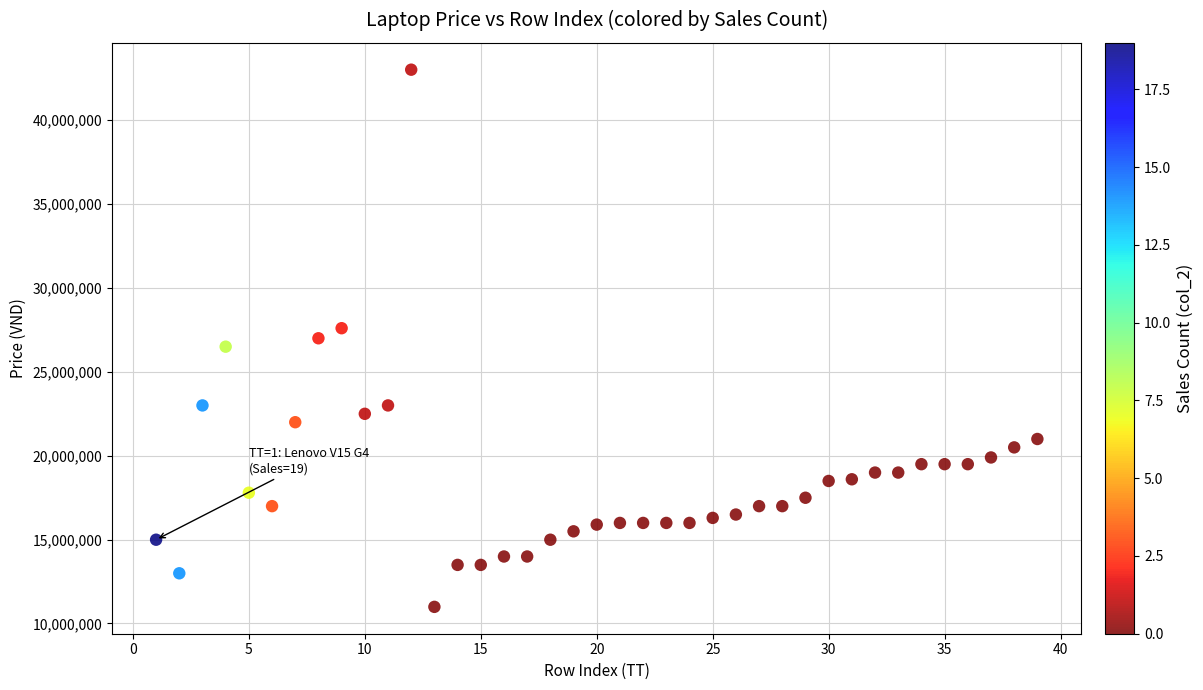

What is the range of X values (max minus min)?

38